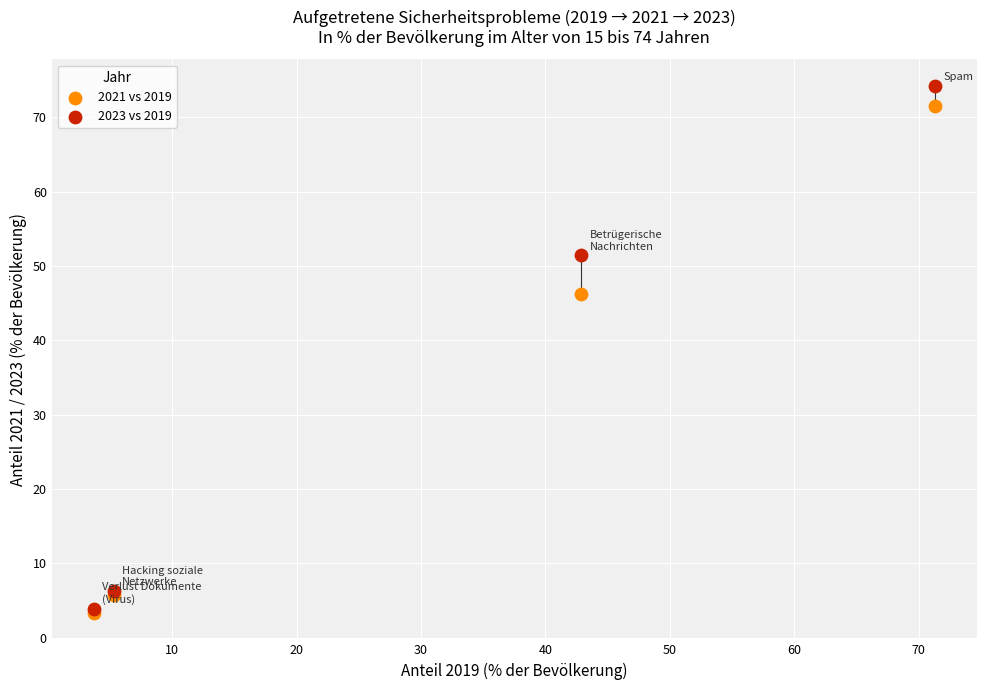

In the 2021 vs 2019 series, what Y value is closest to 37?

46.2